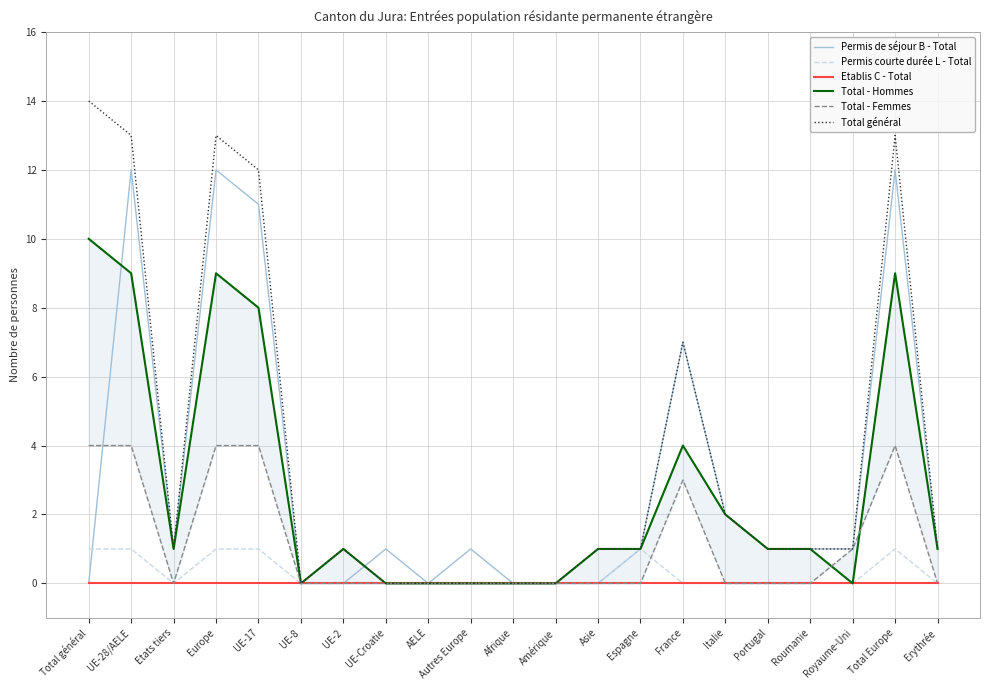

Reading left to right, transcribe all the data shown in this chart.

Permis de séjour B - Total: 0	12	1	12	11	0	0	1	0	1	0	0	0	1	7	2	1	1	1	12	1
Permis courte durée L - Total: 1	1	0	1	1	0	0	0	0	0	0	0	0	1	0	0	0	0	0	1	0
Etablis C - Total: 0	0	0	0	0	0	0	0	0	0	0	0	0	0	0	0	0	0	0	0	0
Total - Hommes: 10	9	1	9	8	0	1	0	0	0	0	0	1	1	4	2	1	1	0	9	1
Total - Femmes: 4	4	0	4	4	0	0	0	0	0	0	0	0	0	3	0	0	0	1	4	0
Total général: 14	13	1	13	12	0	1	0	0	0	0	0	1	1	7	2	1	1	1	13	1